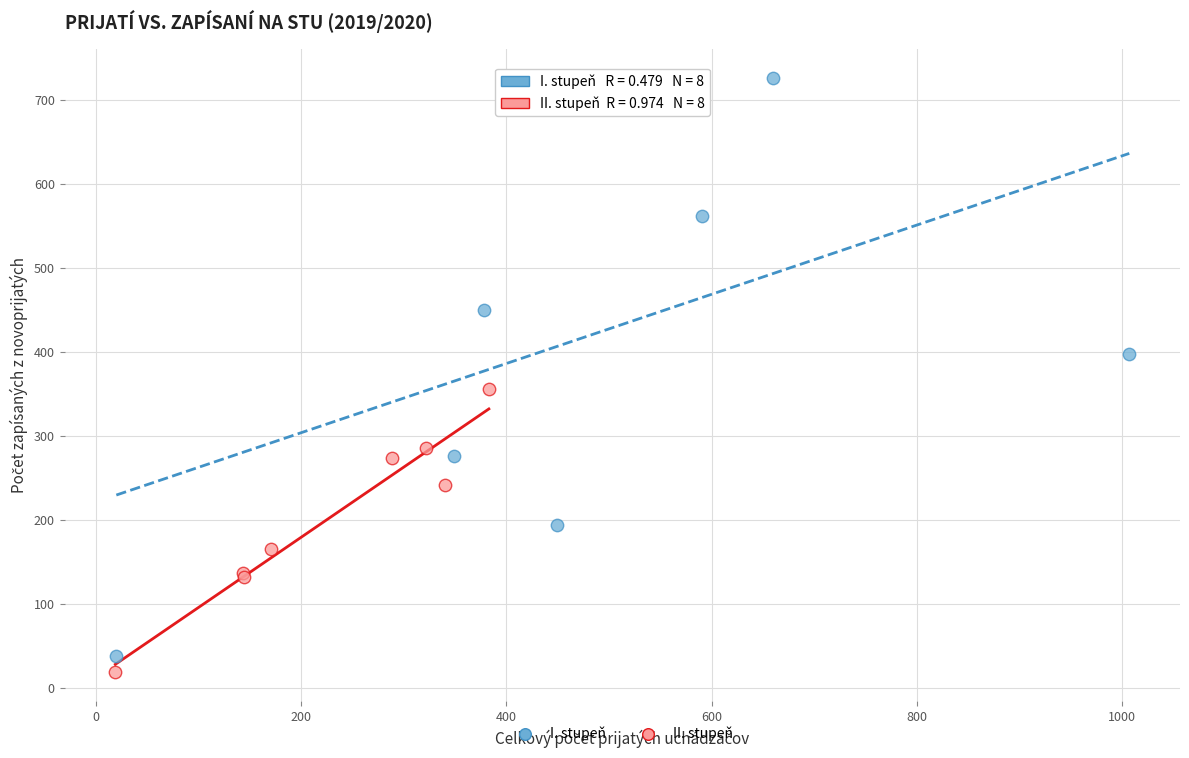

Which series contains the highest Y value?

I. stupeň